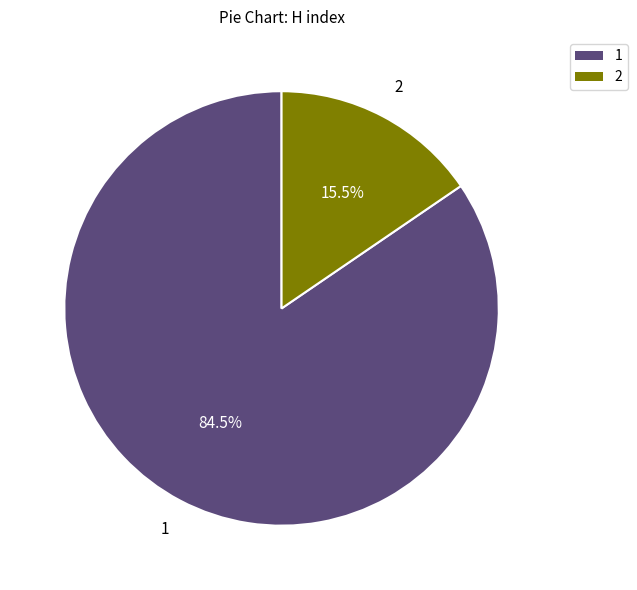

Which slice represents more than half of the pie?

1